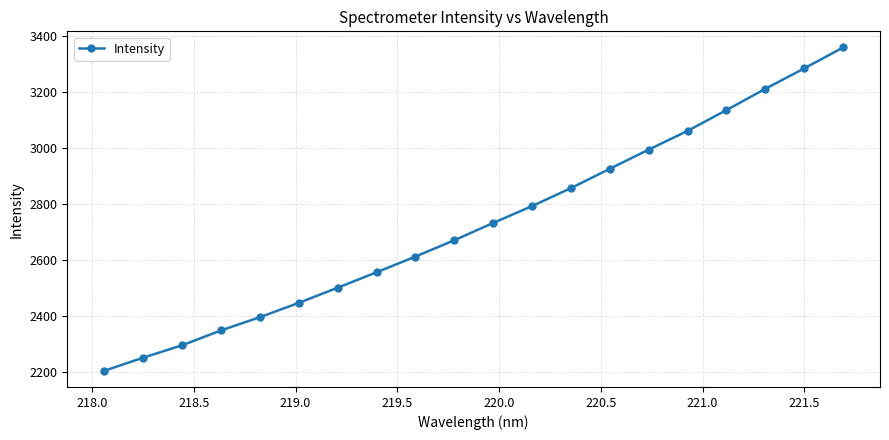

How many lines are shown in the chart?

1